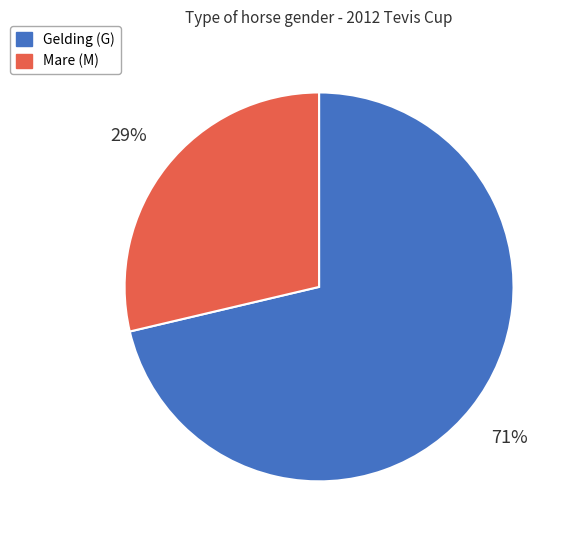

Does any single category account for the majority?

Yes